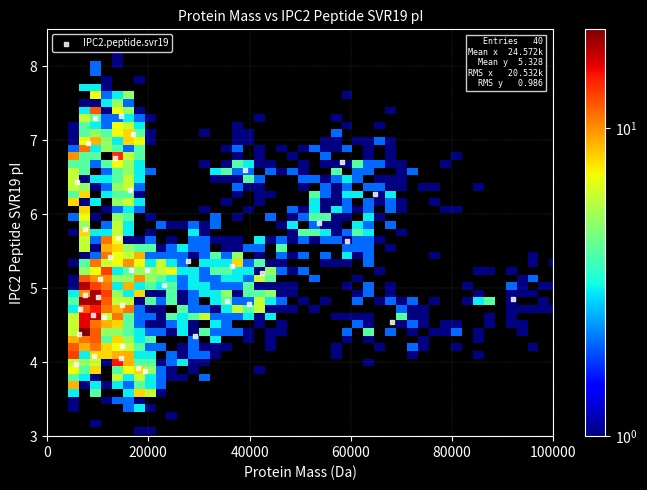

What is the range of X values (max minus min)?

86331.6